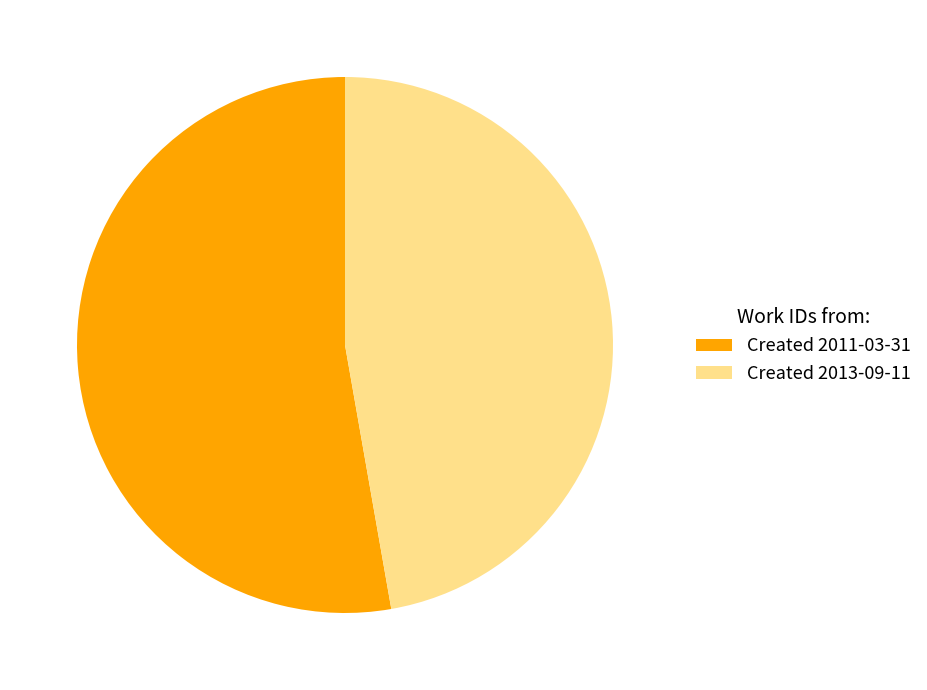

To the nearest percent, what is the average slice percentage?

50%